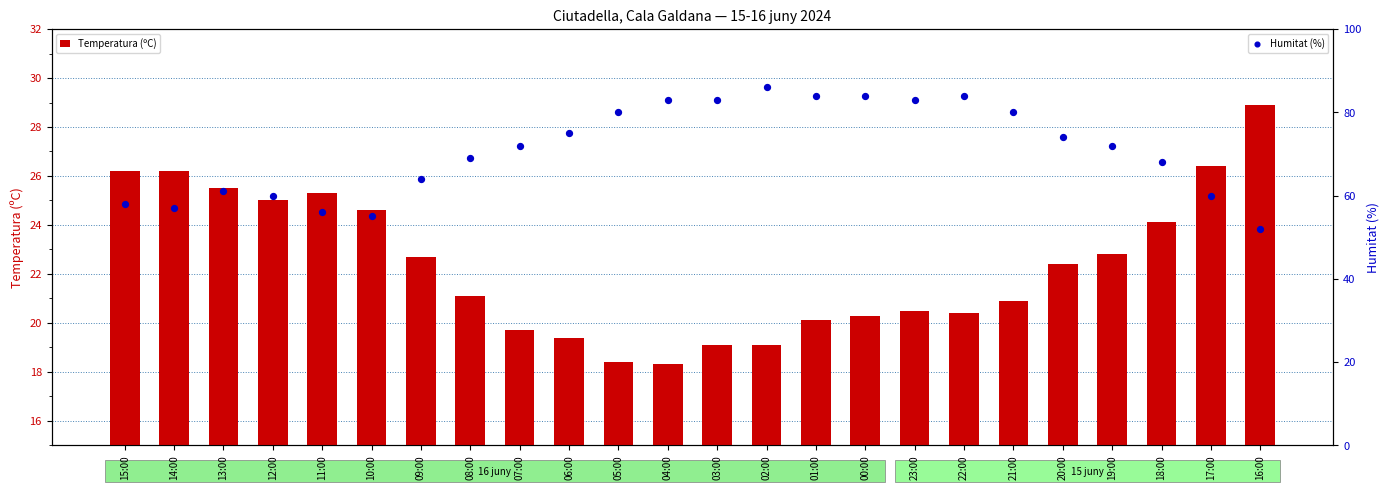

At which category is the sum across all series the highest?

02:00